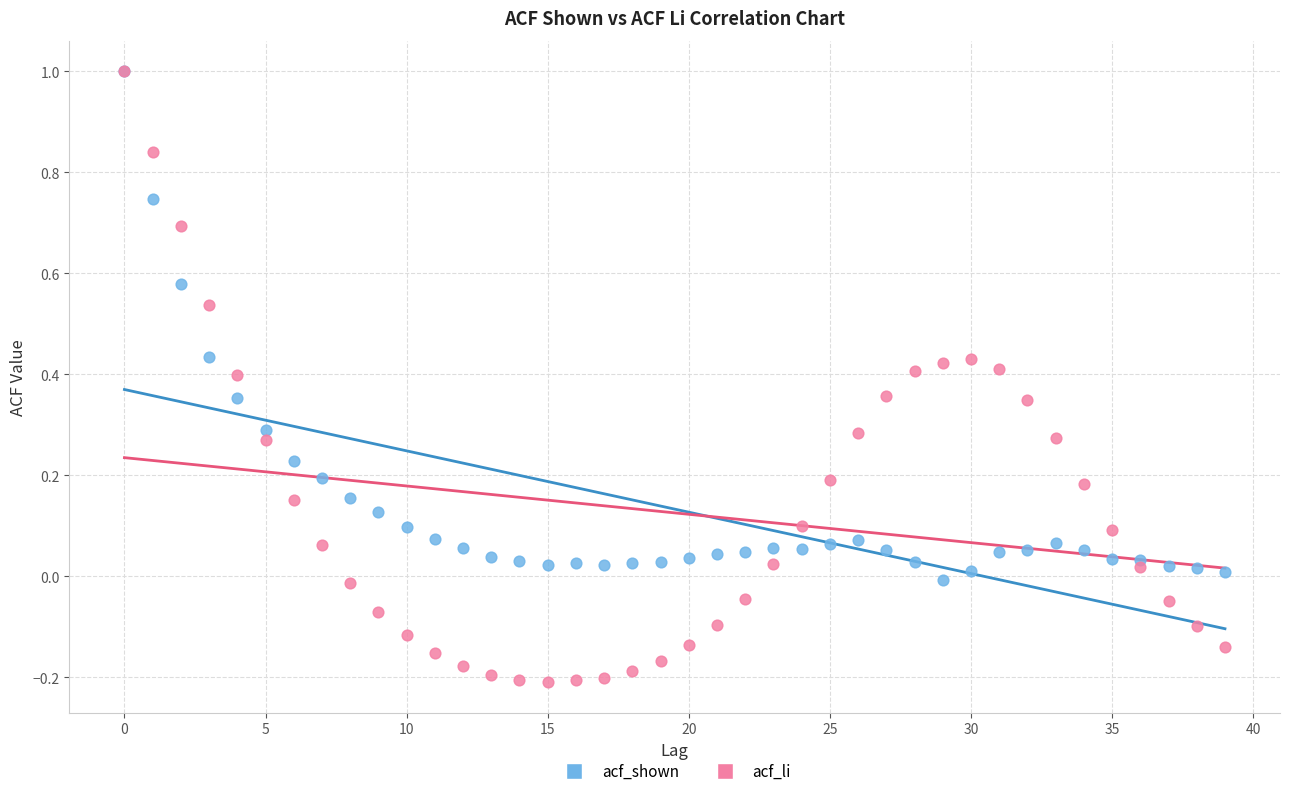

Which series reaches the minimum Y coordinate?

acf_li